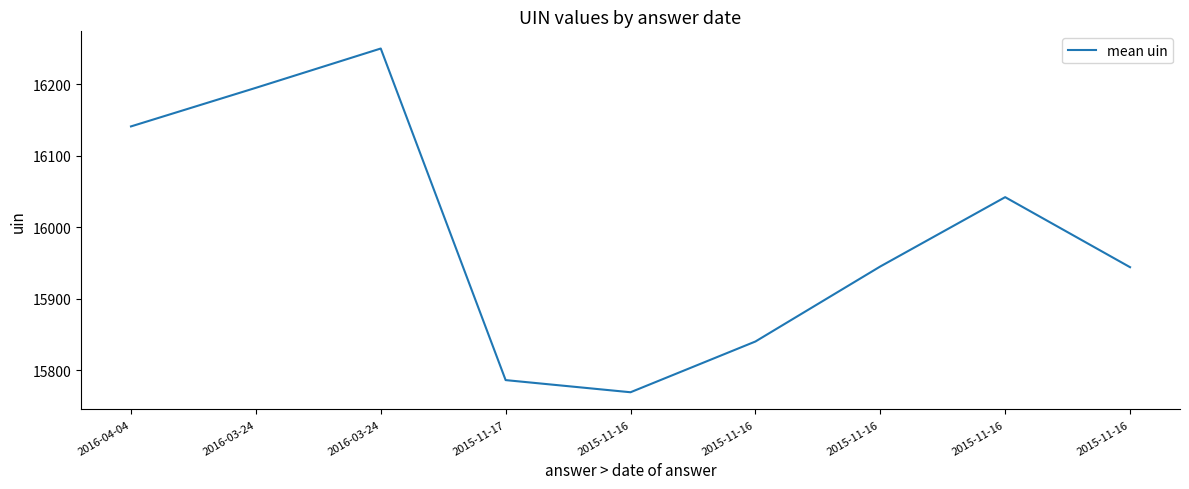

How many values are below 15945?

4